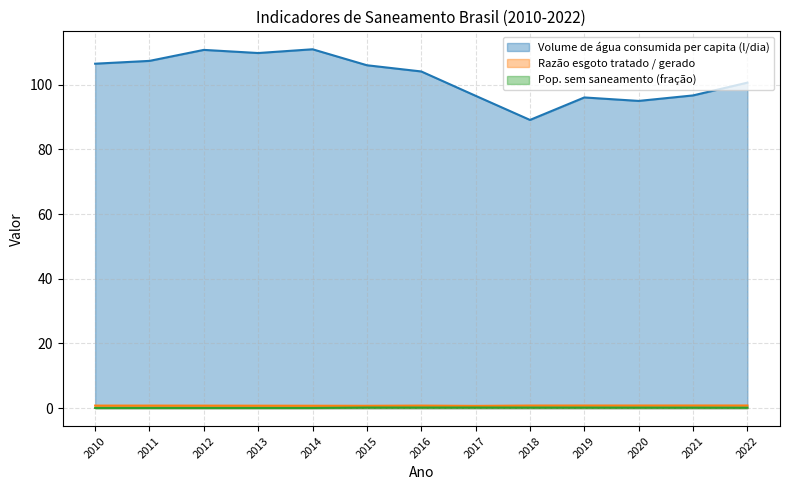

Between 2015 and 2020, which is larger?

2015